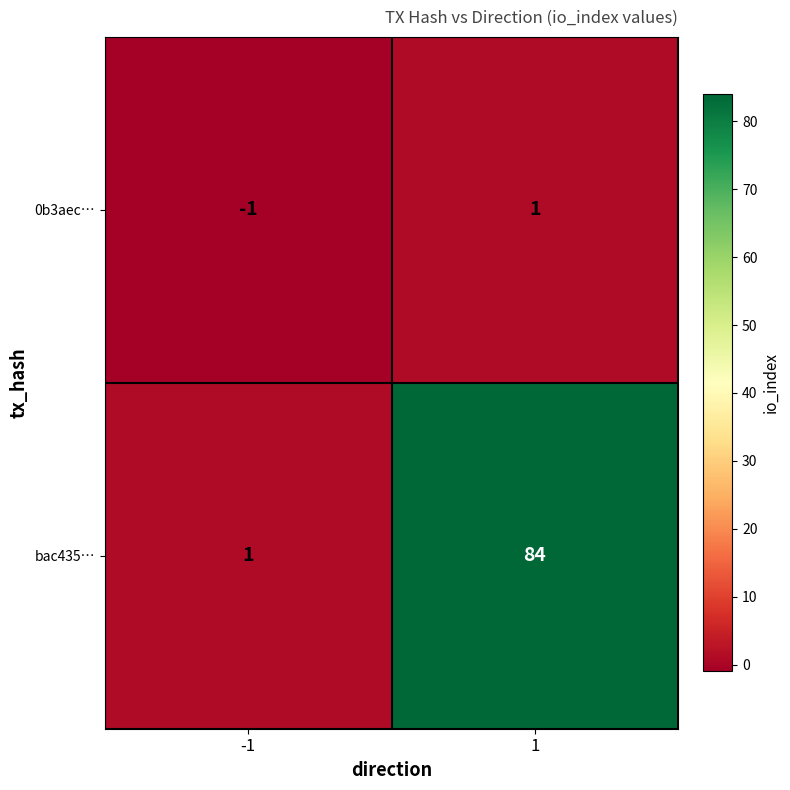

What is the greatest value displayed?

84